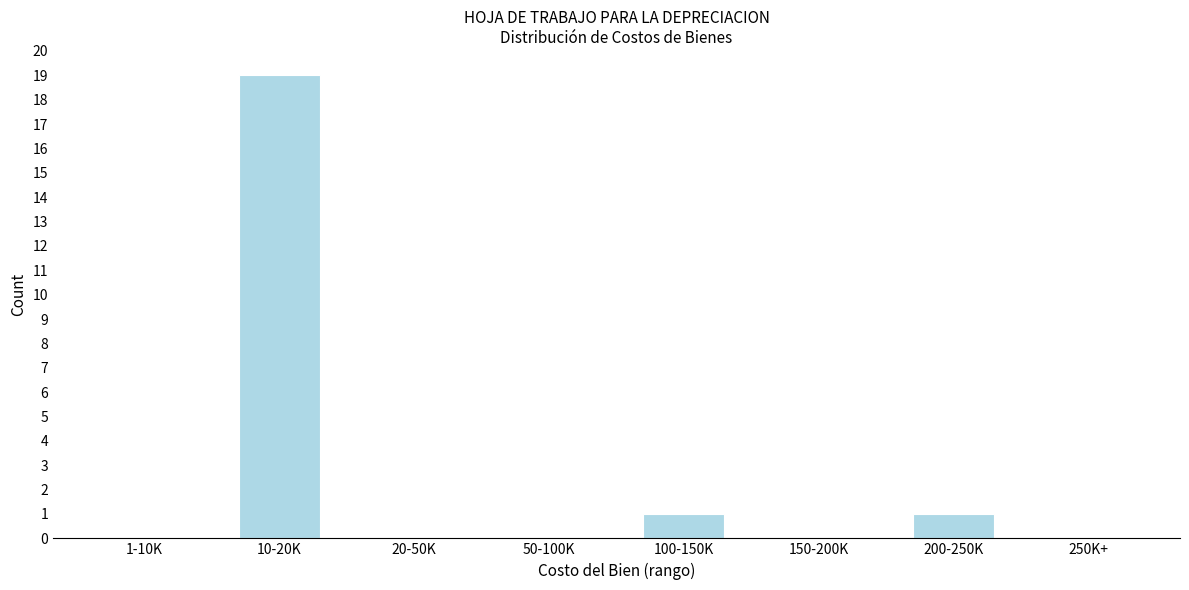

Reading left to right, what are all the values shown in this chart?

1-10K=0	10-20K=19	20-50K=0	50-100K=0	100-150K=1	150-200K=0	200-250K=1	250K+=0